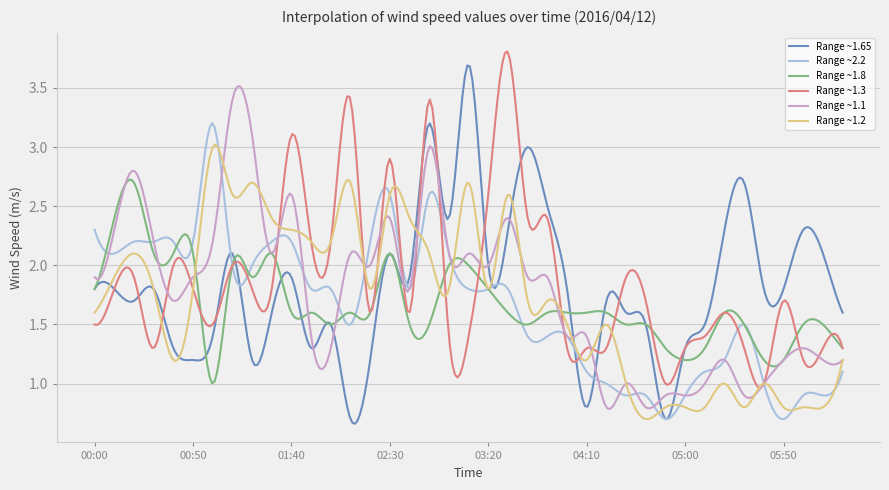

Rank the series by their maximum value, from highest to lowest.

Range ~1.3, Range ~1.65, Range ~1.1, Range ~2.2, Range ~1.2, Range ~1.8